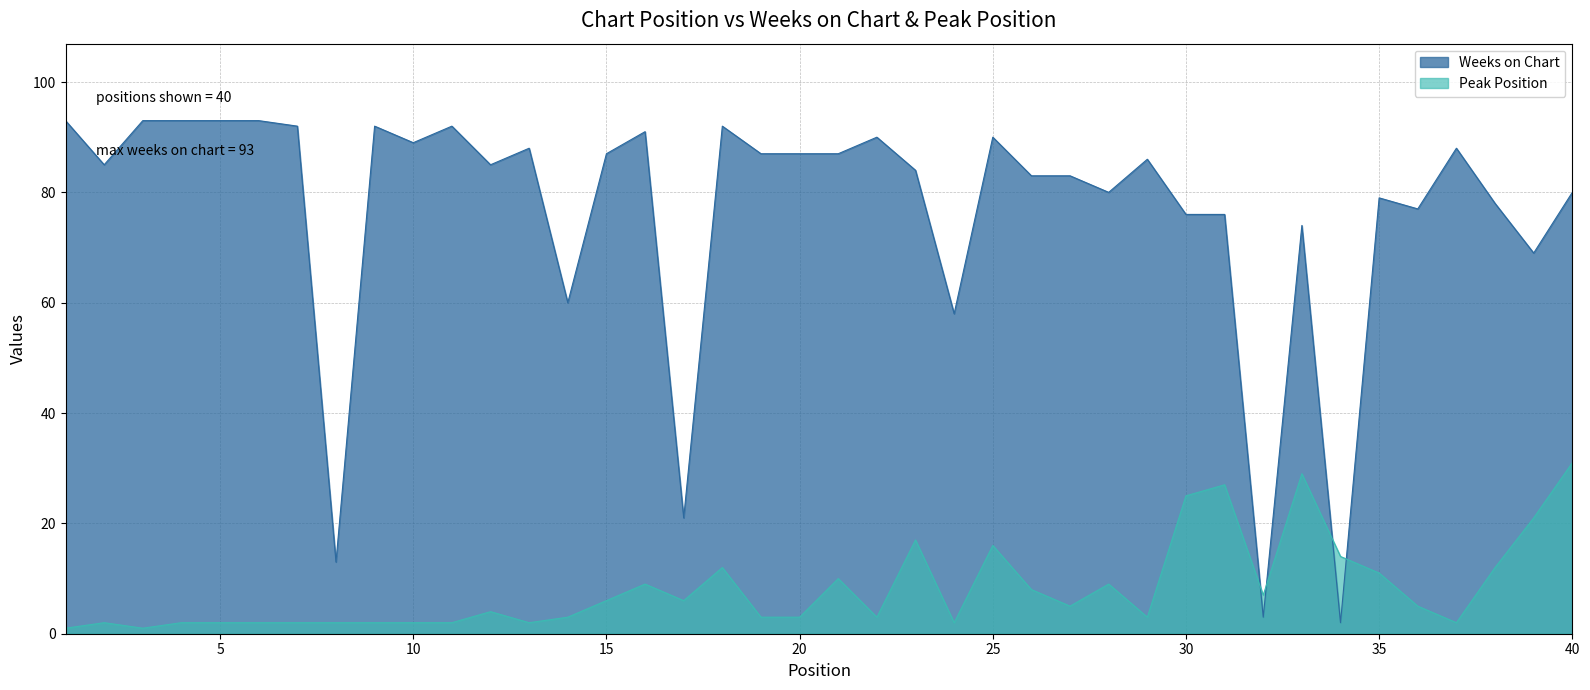

True or false: Peak Position has more than 2 points higher than both neighbors.

True